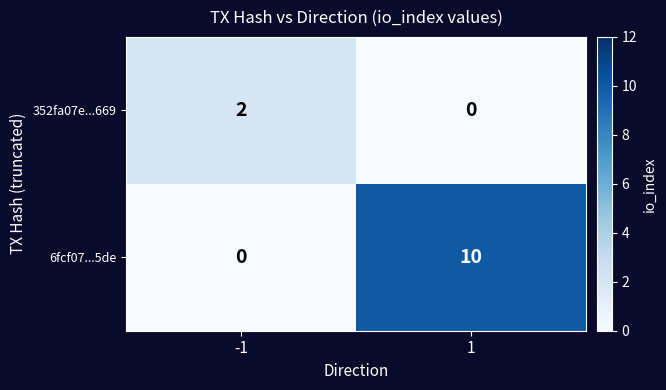

Reading left to right, transcribe all the data shown in this chart.

352fa07e...669: -1=2	1=0
6fcf07...5de: -1=0	1=10